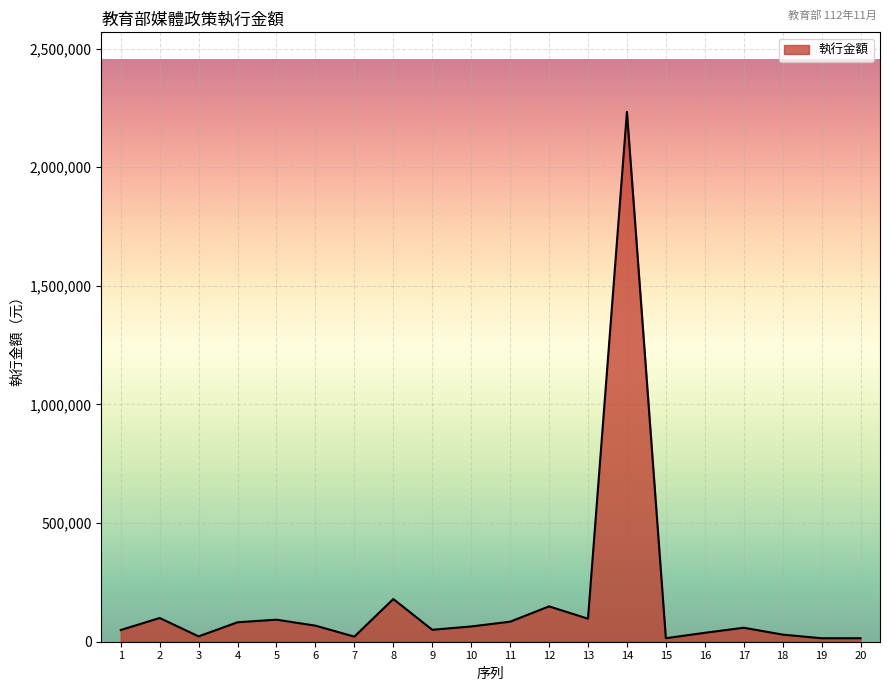

The value at 11 is 84420. True or false?

True